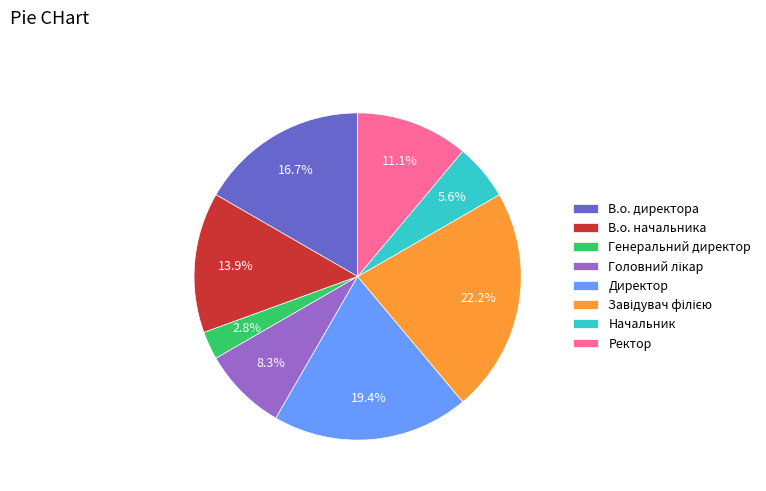

Is it true that В.о. директора is 17% of the pie?

True